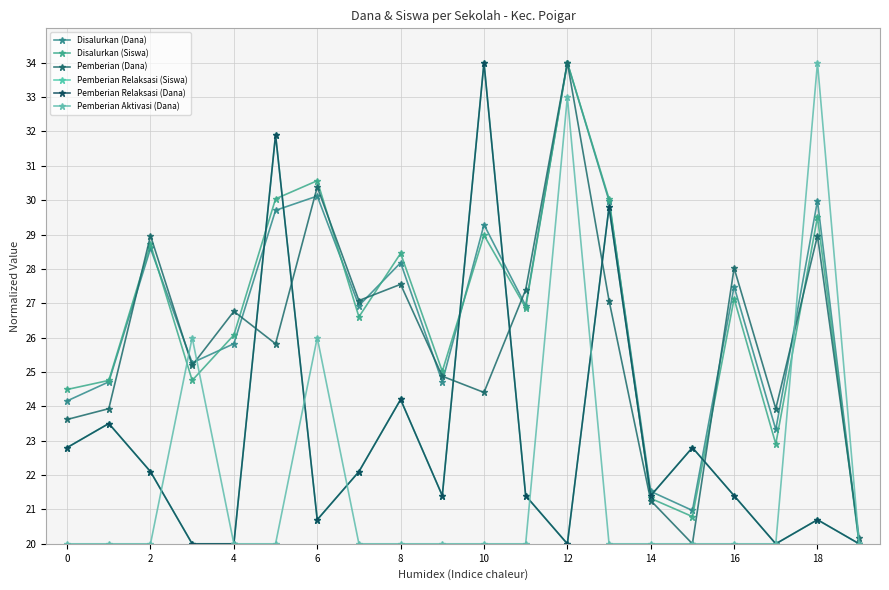

Is this an area chart (filled region under the line)?

No